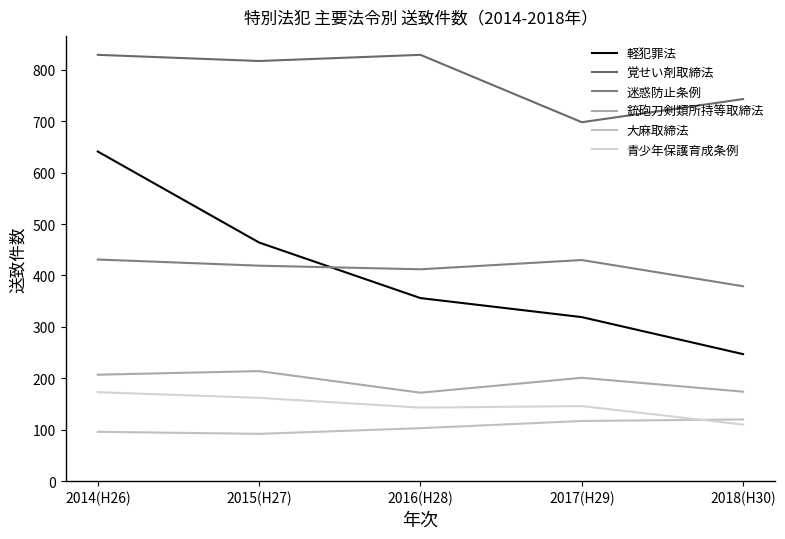

At how many categories does at least one series exceed 290?

5